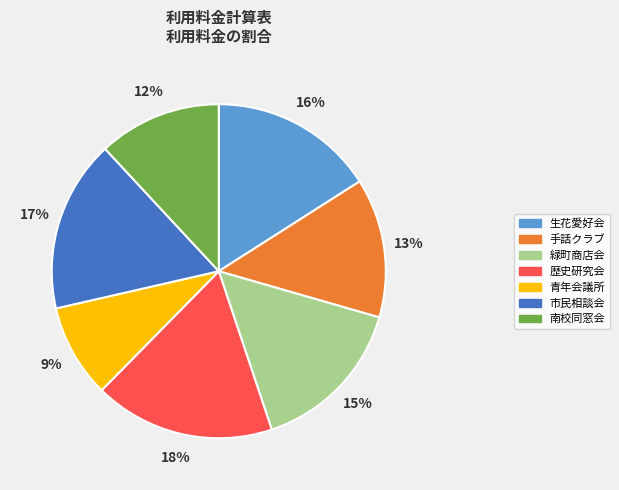

What percentage is the 緑町商店会 slice, to the nearest percent?

15%